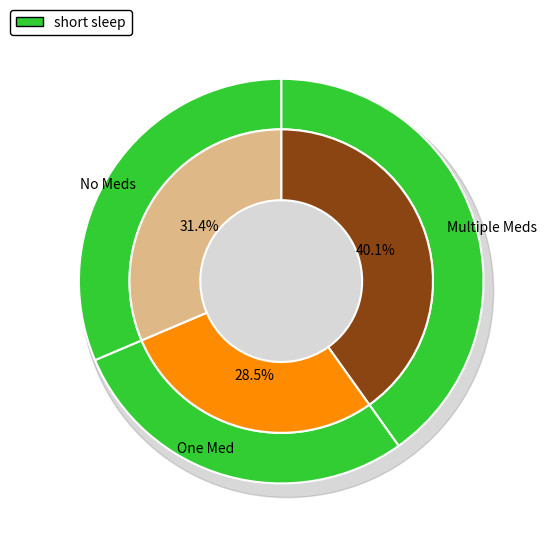

Does CILLO NUNZIATINA represent more than half of the total?

No